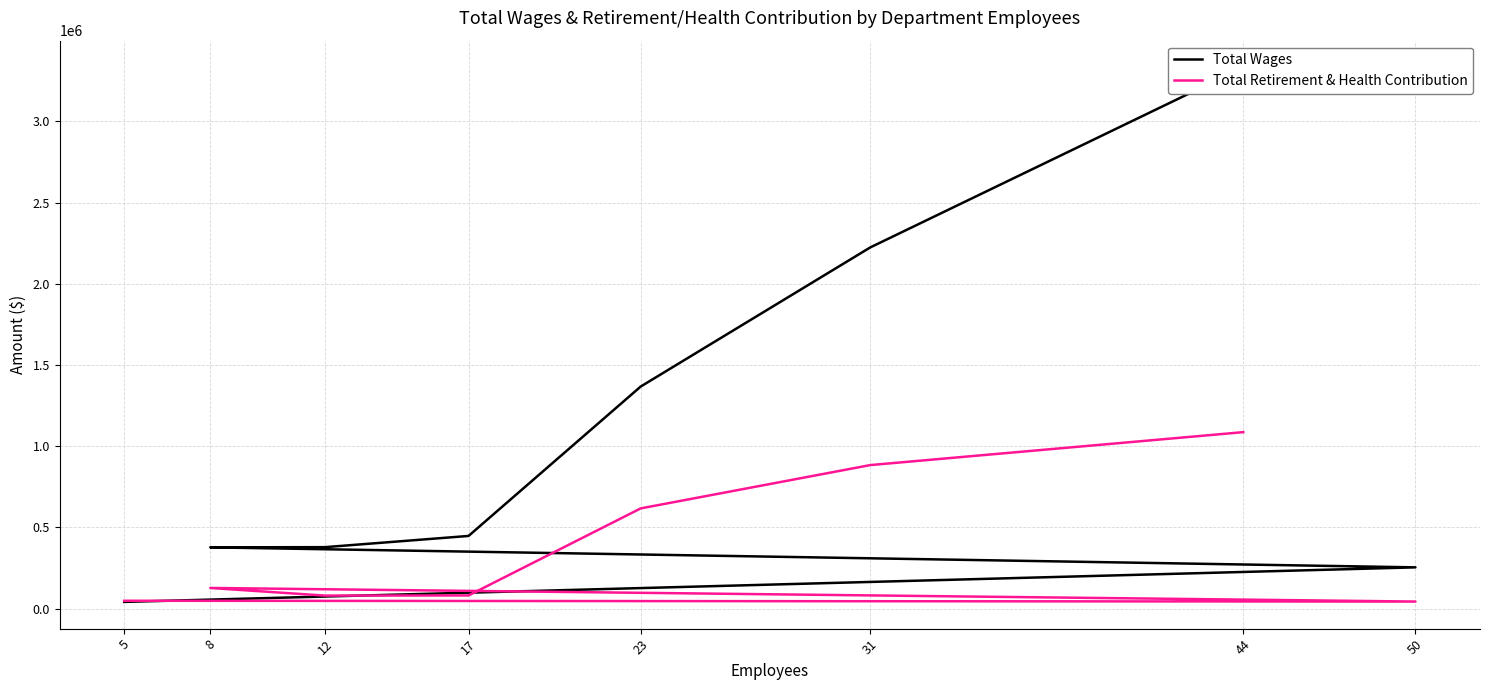

What is the difference between the highest and lowest values at 17?

366354